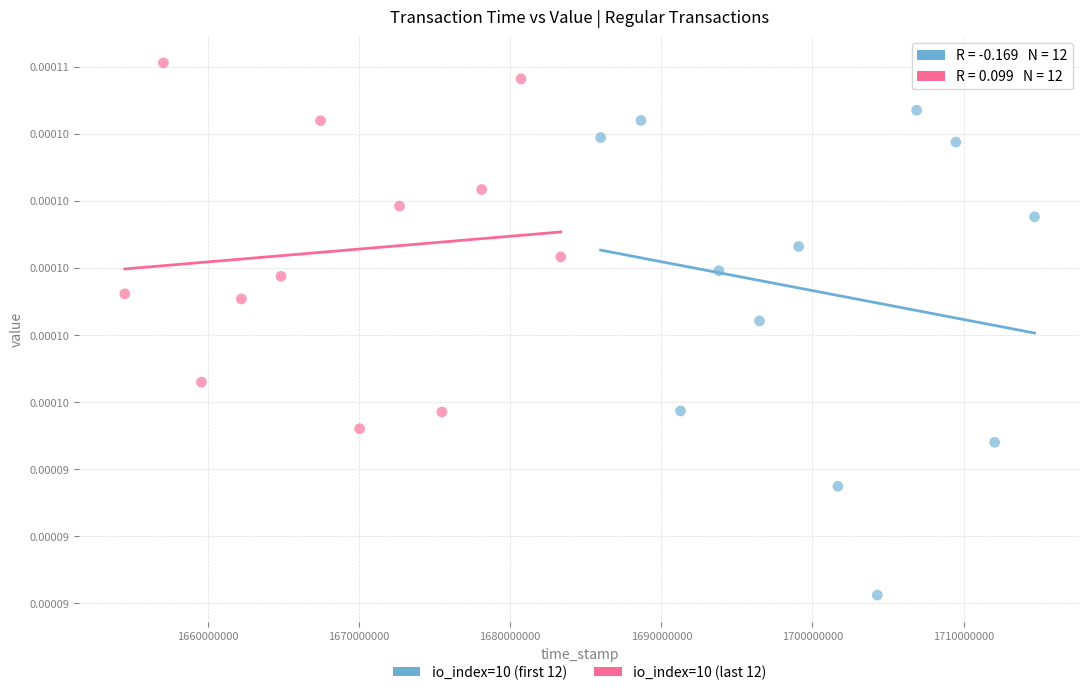

Which series reaches the minimum Y coordinate?

io_index=10 (first 12)